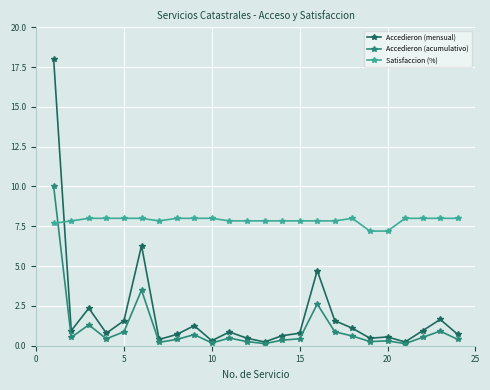

Which series has the largest total across all categories?

Satisfaccion (%)